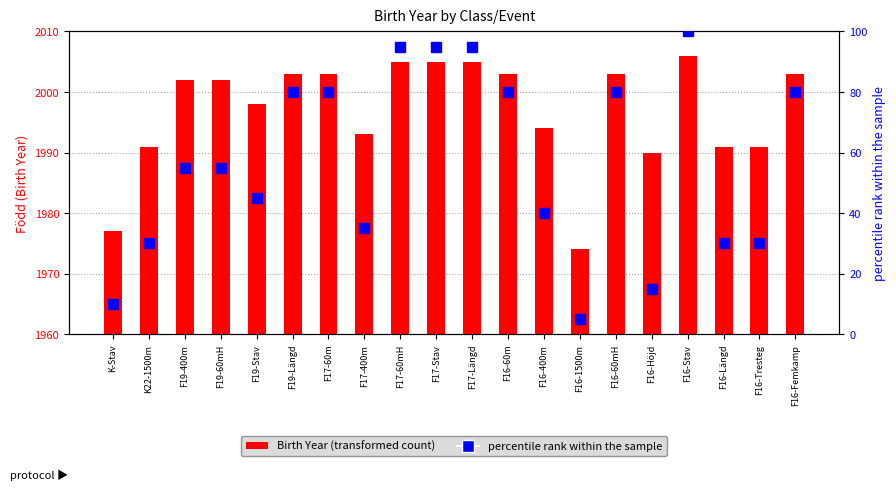

Does the chart contain any negative values?

No